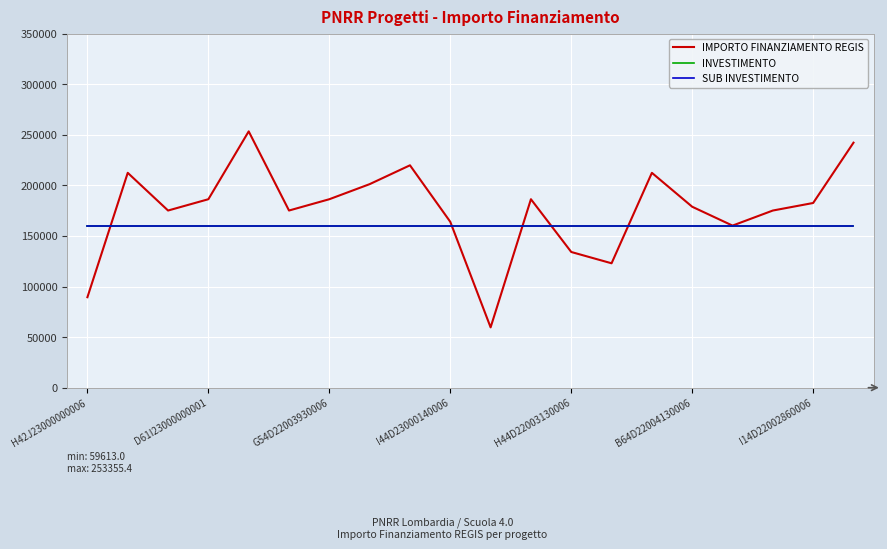

Which series has the widest spread of values?

IMPORTO FINANZIAMENTO REGIS